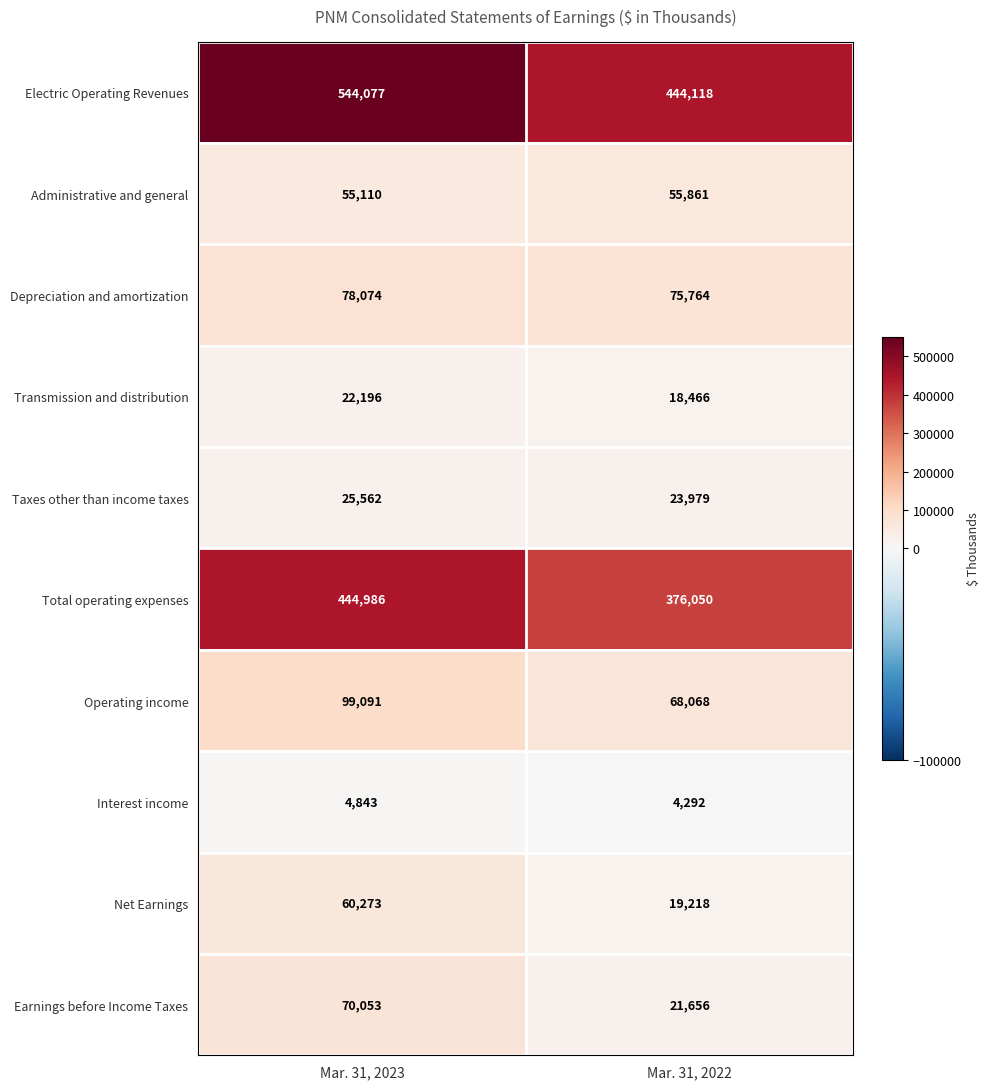

Which series has the widest spread of values?

Electric Operating Revenues